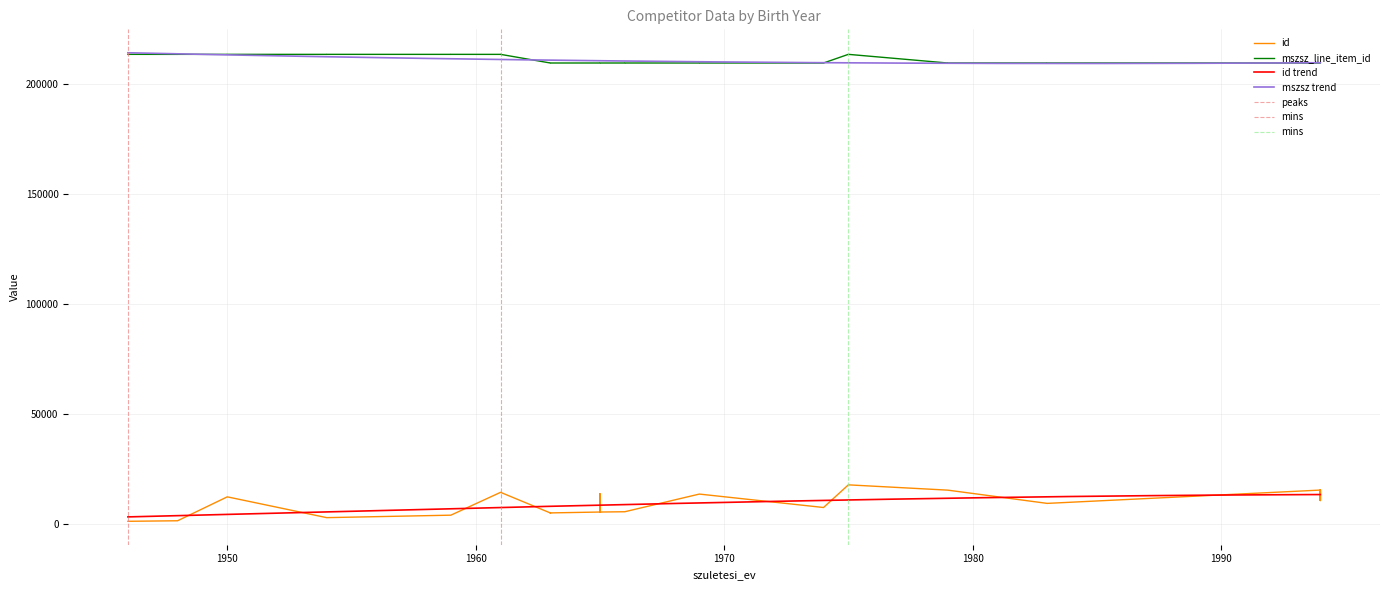

True or false: mszsz trend and id trend cross at least once.

False